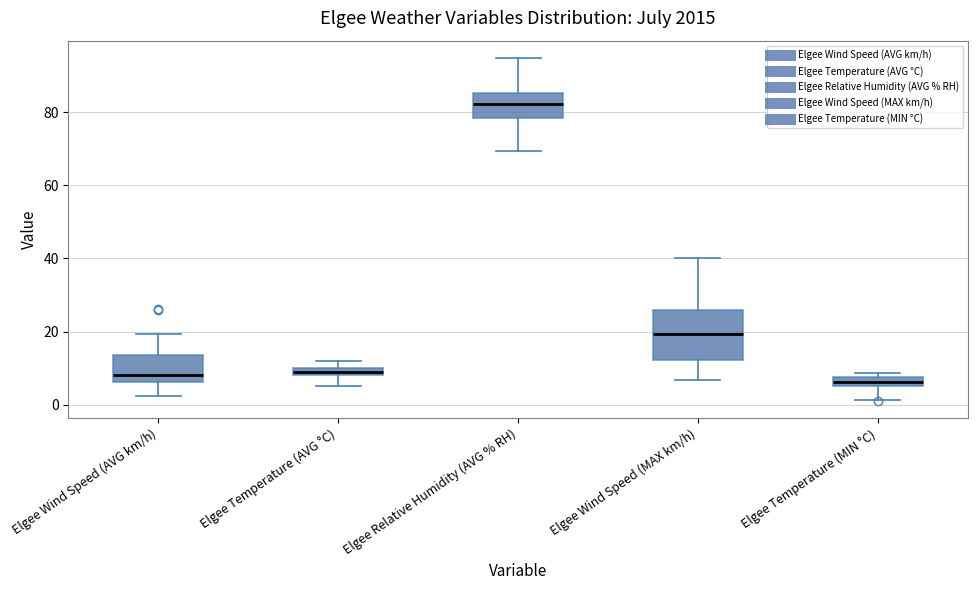

Which box is the tallest, from its lower edge to its upper edge?

Elgee Wind Speed (MAX km/h)